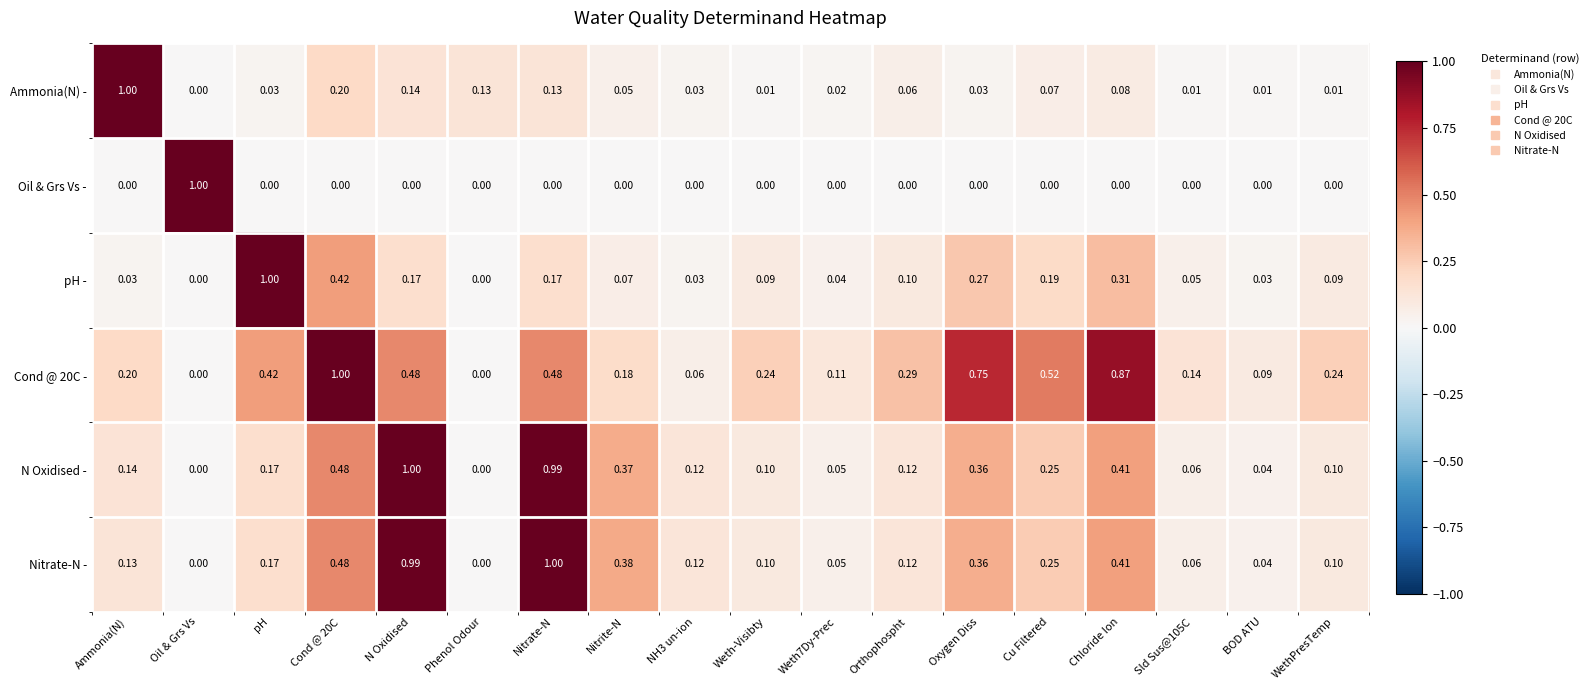

At which category is the sum across all series the highest?

N Oxidised